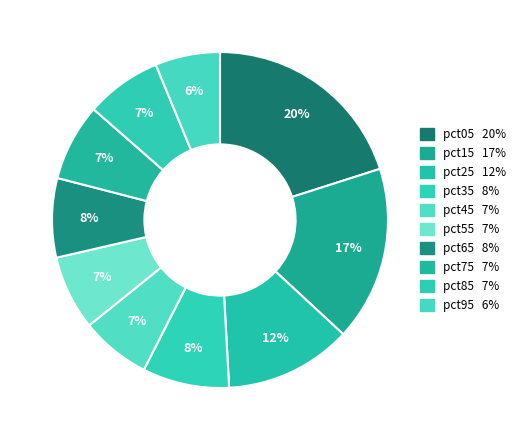

How many segments does this pie chart have?

10